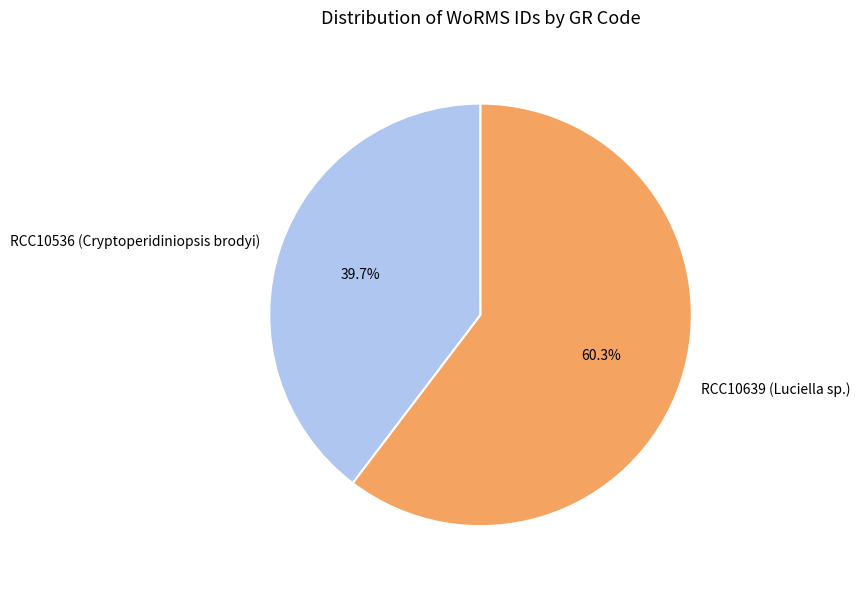

What is the majority slice?

RCC10639 (Luciella sp.)